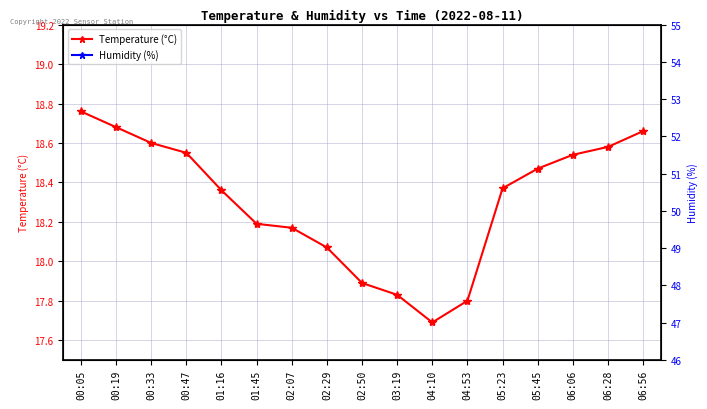

Between 00:05 and 05:45, which series saw the biggest shift?

Humidity (%)